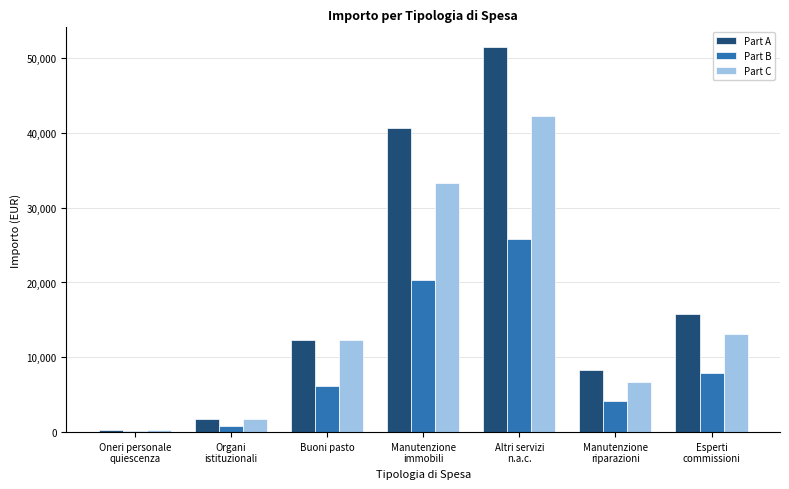

What is the sum of all Part B values?

65266.7